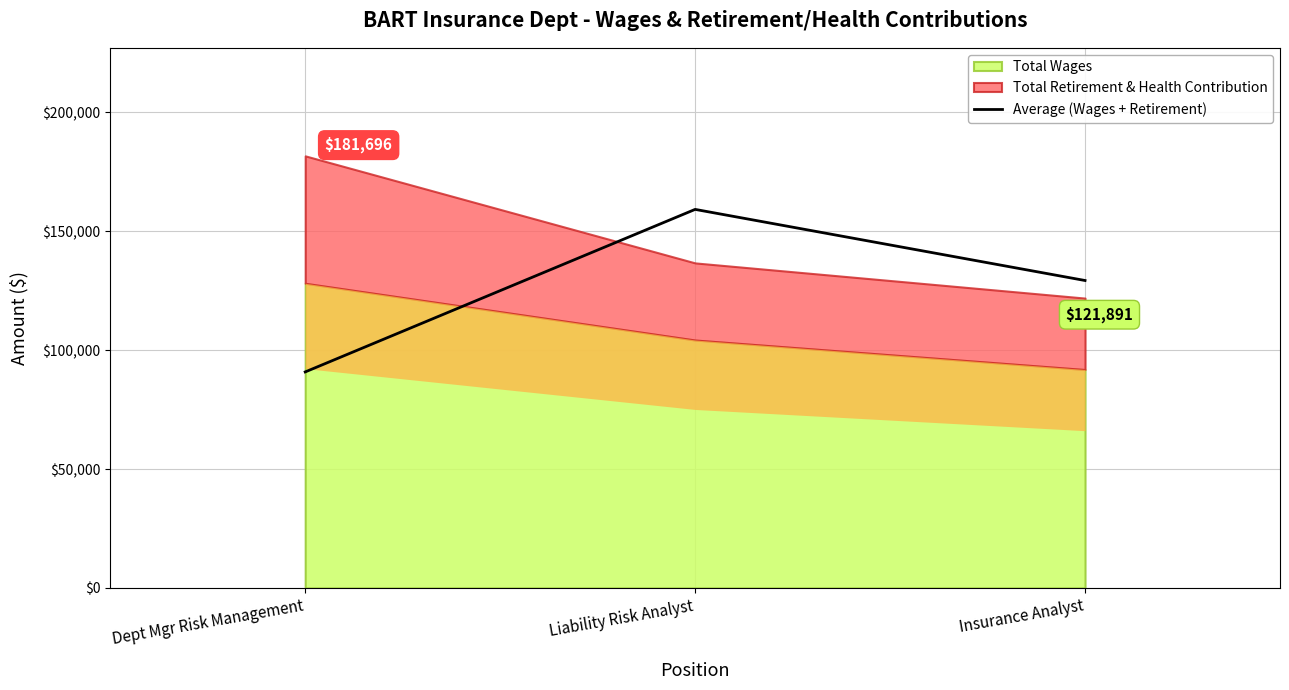

List the labels in order of Average (Wages + Retirement) value, smallest first.

Dept Mgr Risk Management, Insurance Analyst, Liability Risk Analyst